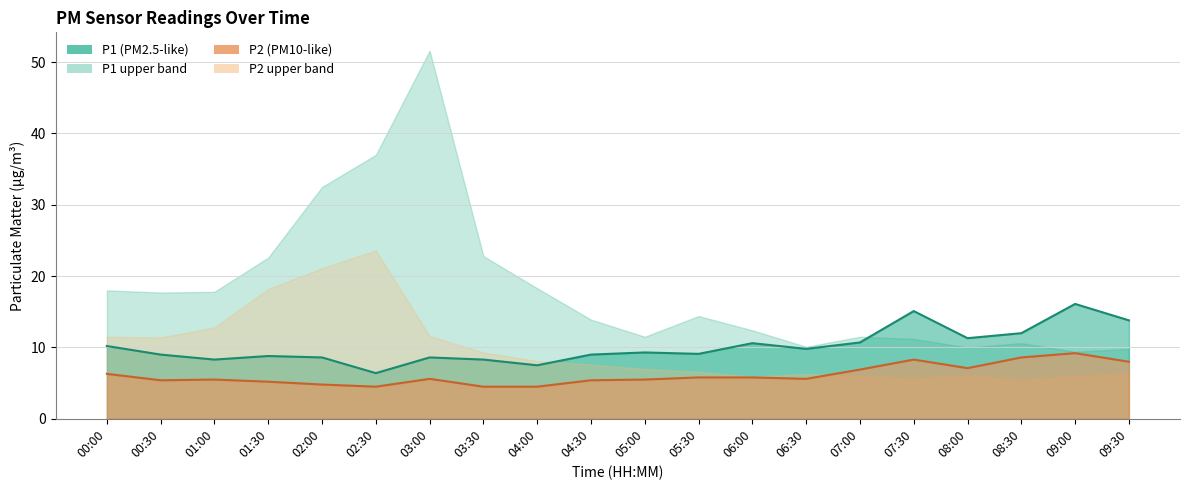

Reading right to left, what are all the values shown in this chart?

P1: 13.8	16.1	12.0	11.3	15.1	10.7	9.8	10.6	9.1	9.3	9.0	7.5	8.3	8.6	6.4	8.6	8.8	8.3	9.0	10.2
P2: 8.0	9.2	8.6	7.1	8.3	6.9	5.6	5.8	5.8	5.5	5.4	4.5	4.5	5.6	4.5	4.8	5.2	5.5	5.4	6.3